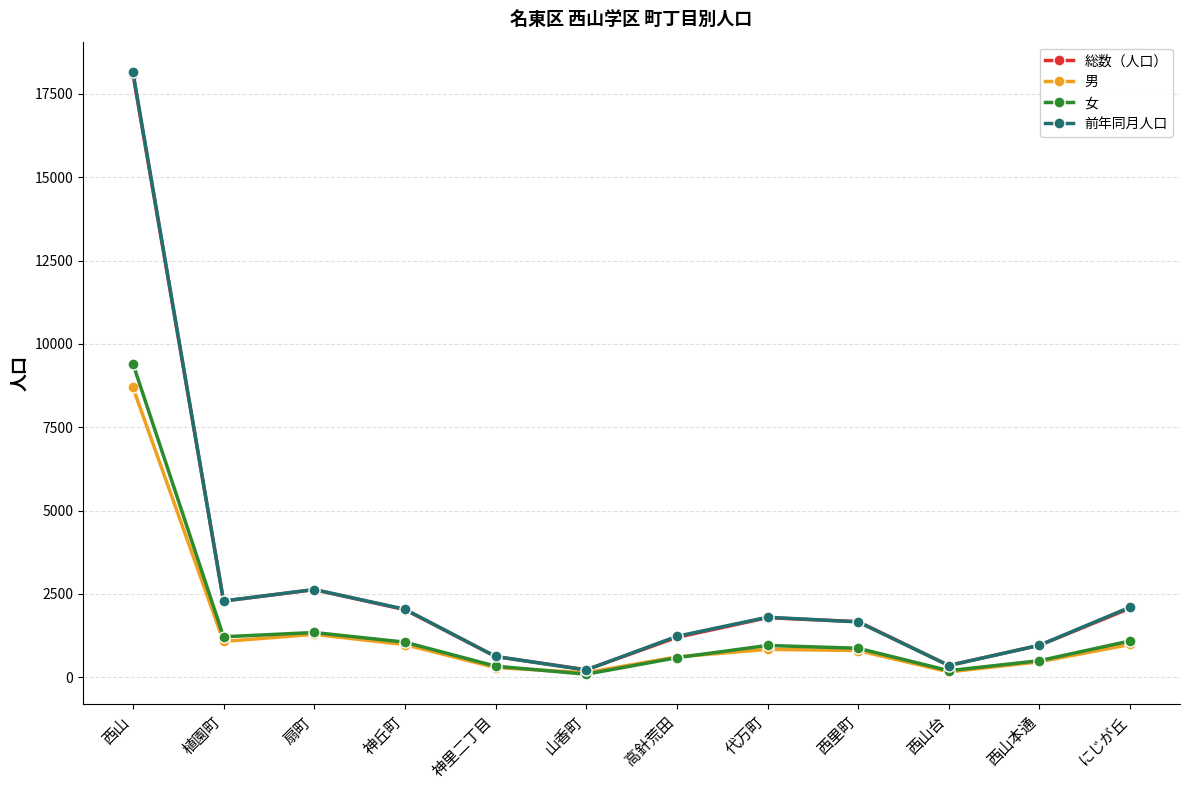

What is the difference between the second highest and minimum values in the 総数（人口） series?

2403